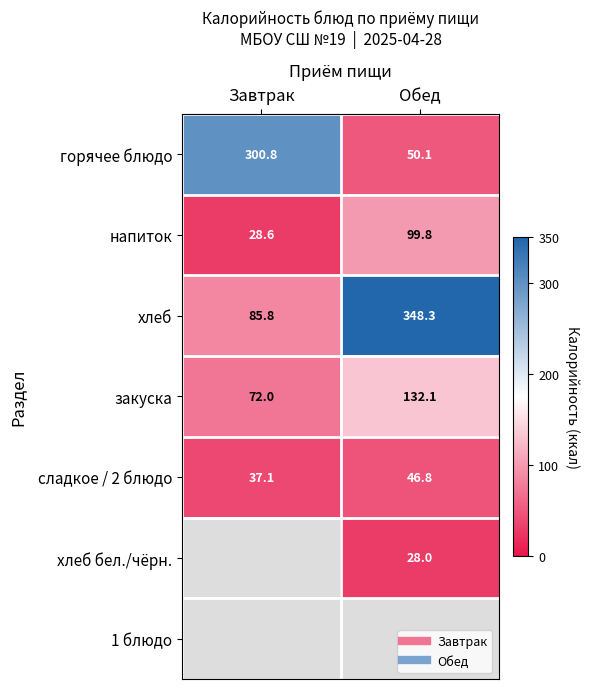

Rank the categories by сладкое / 2 блюдо value from highest to lowest.

Обед, Завтрак